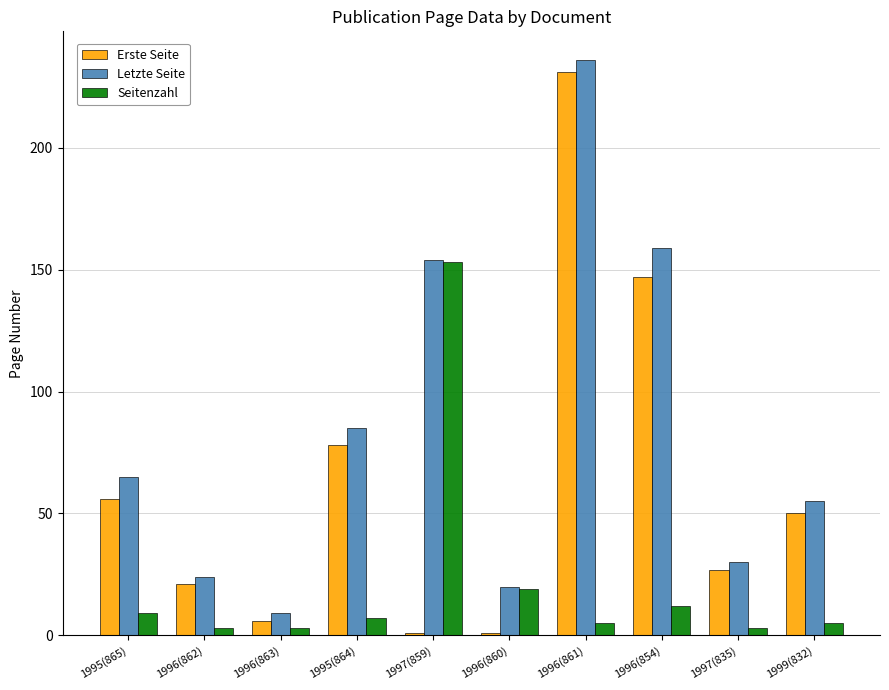

Rank the series at 1996(862) from lowest to highest value.

Seitenzahl, Erste Seite, Letzte Seite